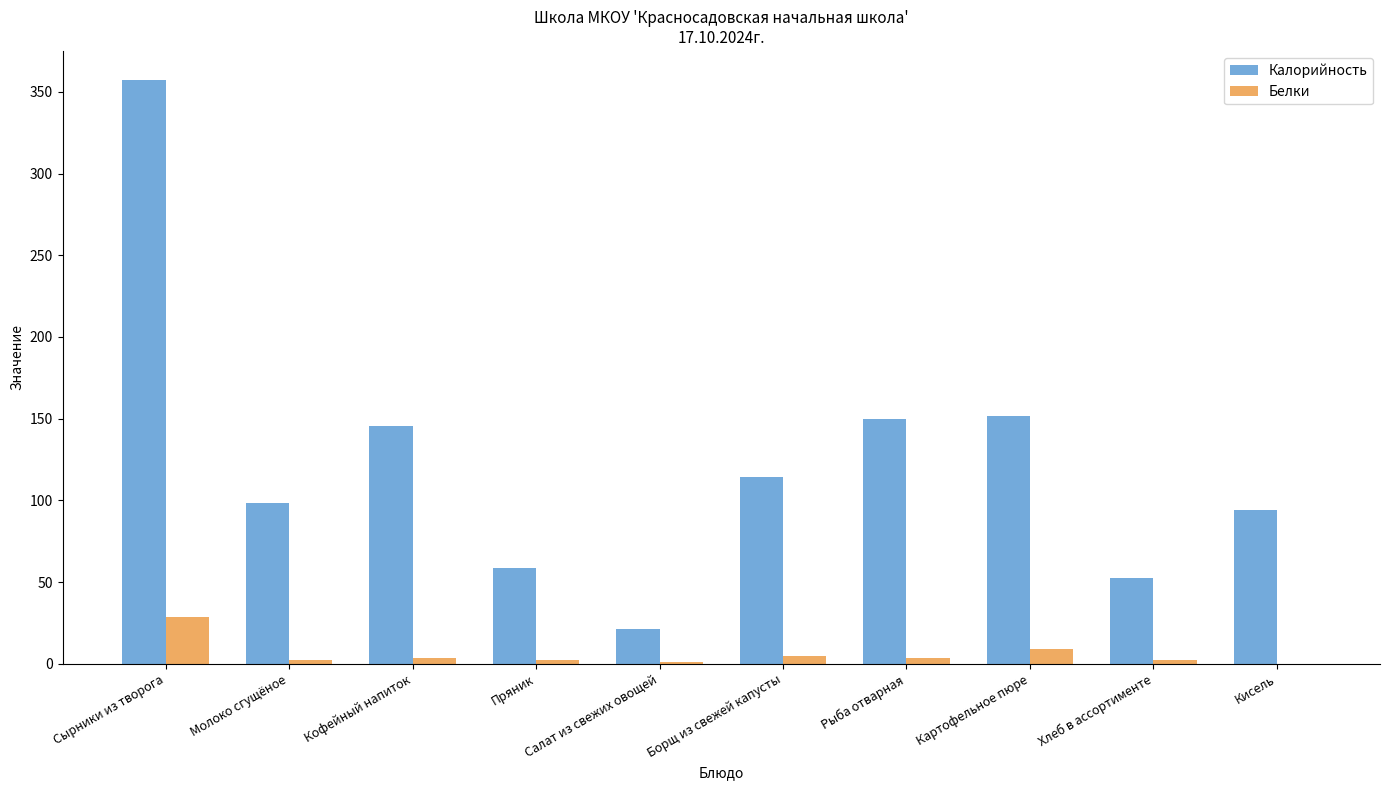

Which series has the largest total across all categories?

Калорийность